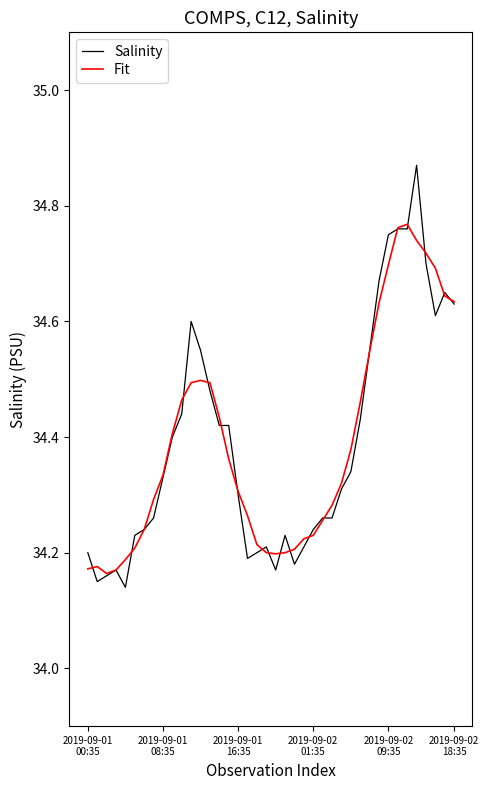

Which series has the widest spread of values?

Salinity